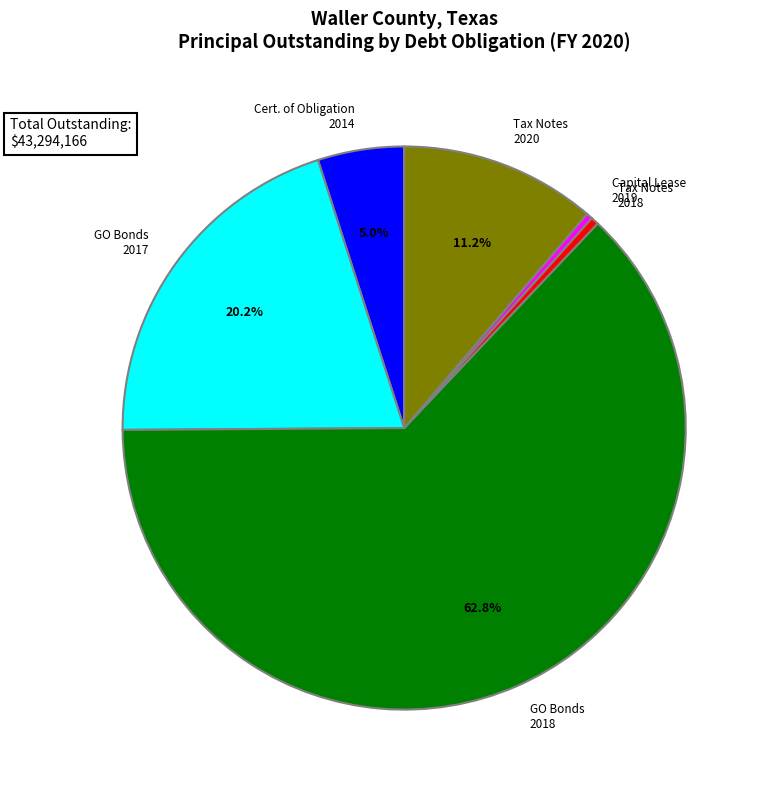

To the nearest percent, what is the combined percentage of Capital Lease, 2019 and Tax Notes, Series 2018?

1%